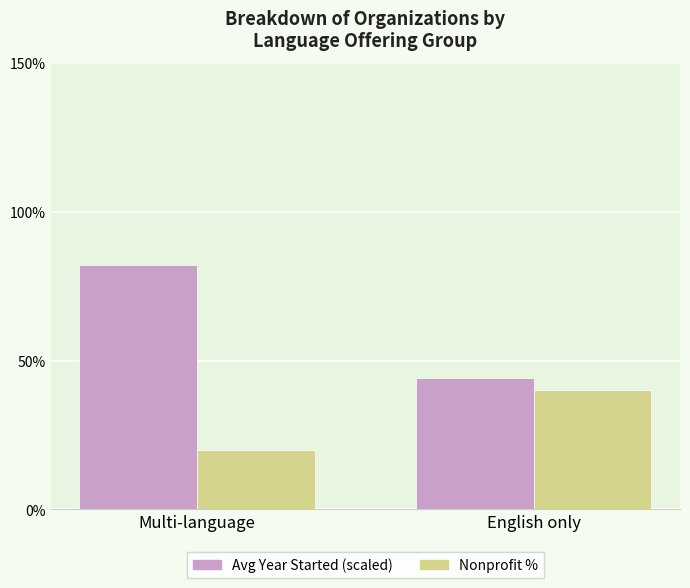

What is the difference between the maximum and minimum values in the Avg Year Started (scaled) series?

38